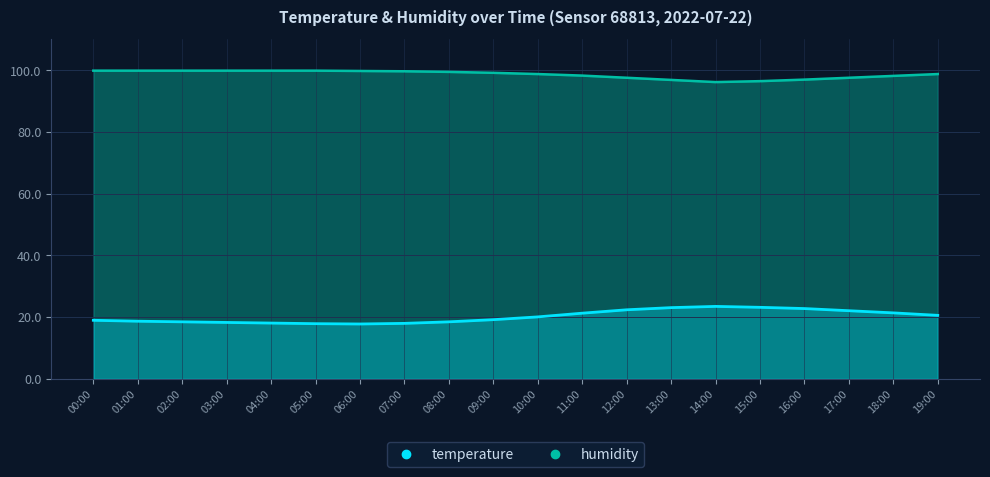

True or false: humidity has a value of 96.2 at 14:00.

True